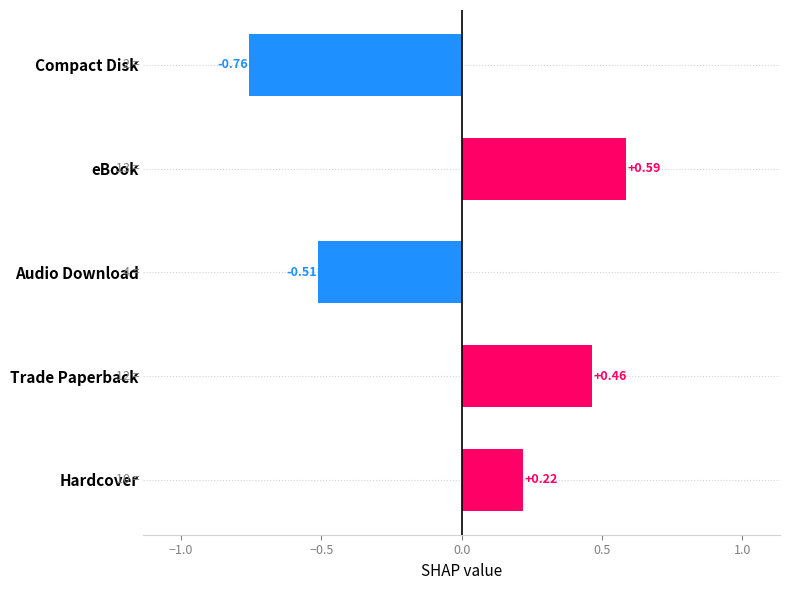

What is the difference between the maximum and minimum values?

1.3